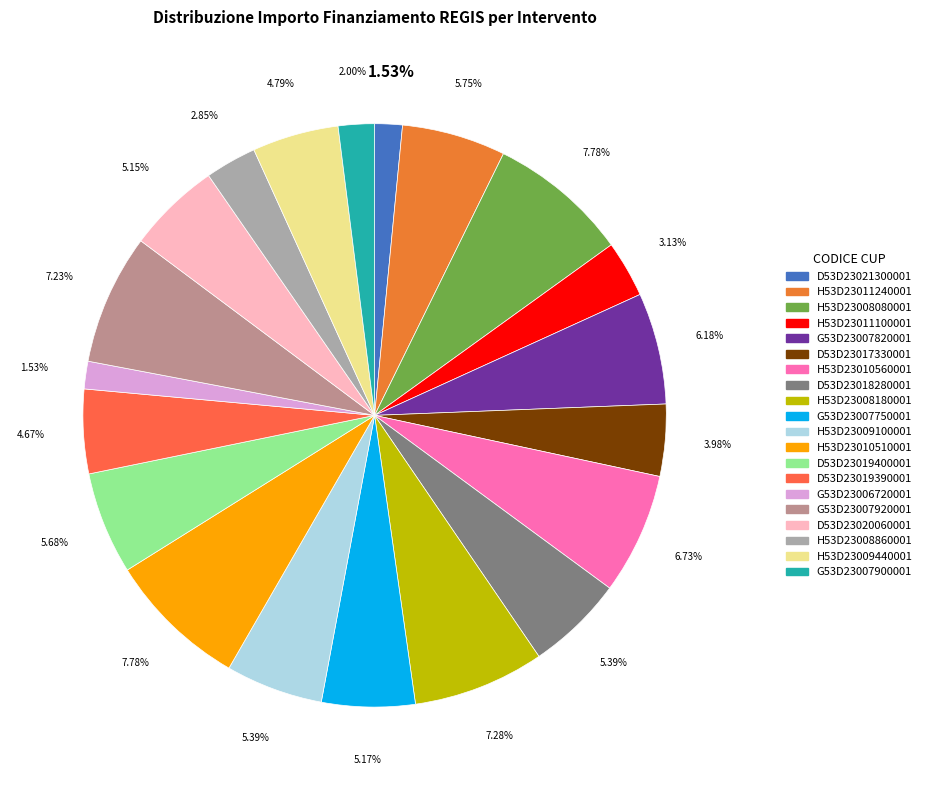

Does any single category account for the majority?

No